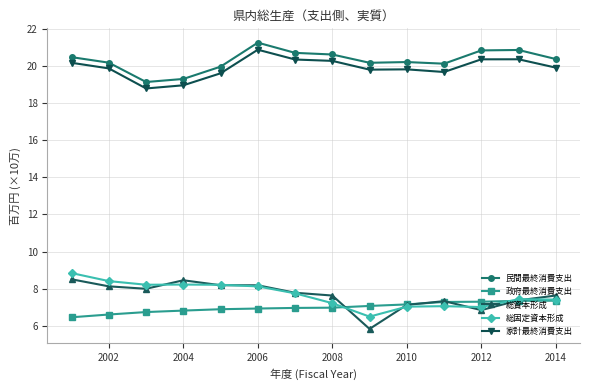

True or false: 家計最終消費支出 and 政府最終消費支出 cross at least once.

False